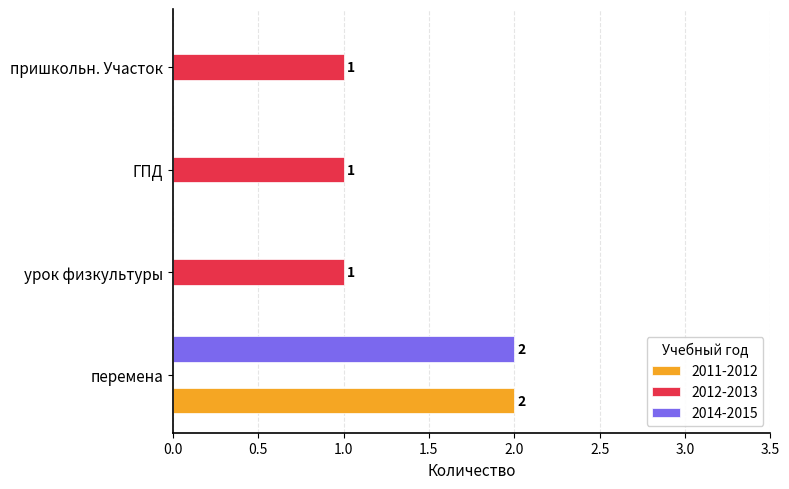

Is it true that 2014-2015 equals 1 at урок физкультуры?

False